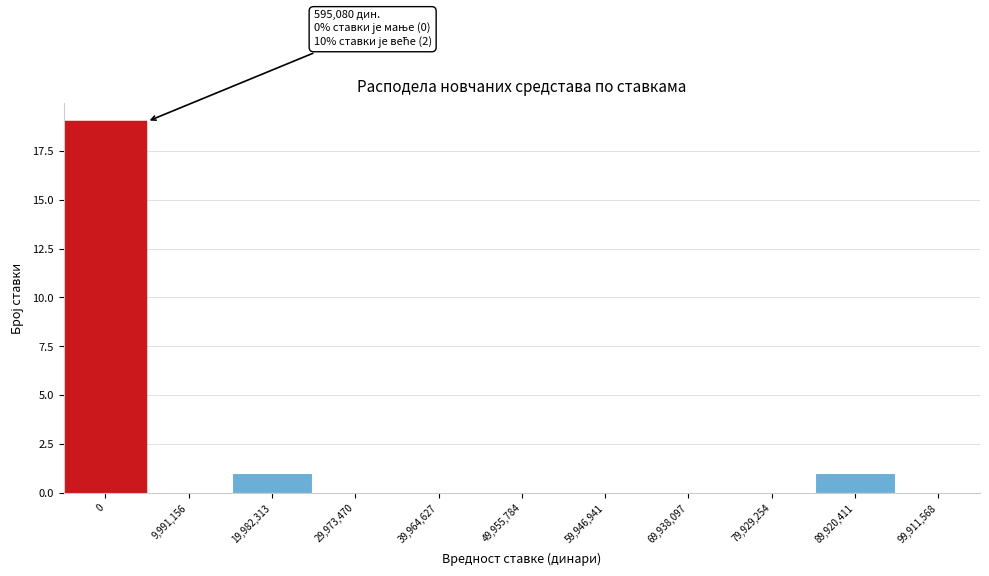

Reading right to left, what are all the values shown in this chart?

89,920,411=1	79,929,254=0	69,938,097=0	59,946,941=0	49,955,784=0	39,964,627=0	29,973,470=0	19,982,313=1	9,991,156=0	0=19